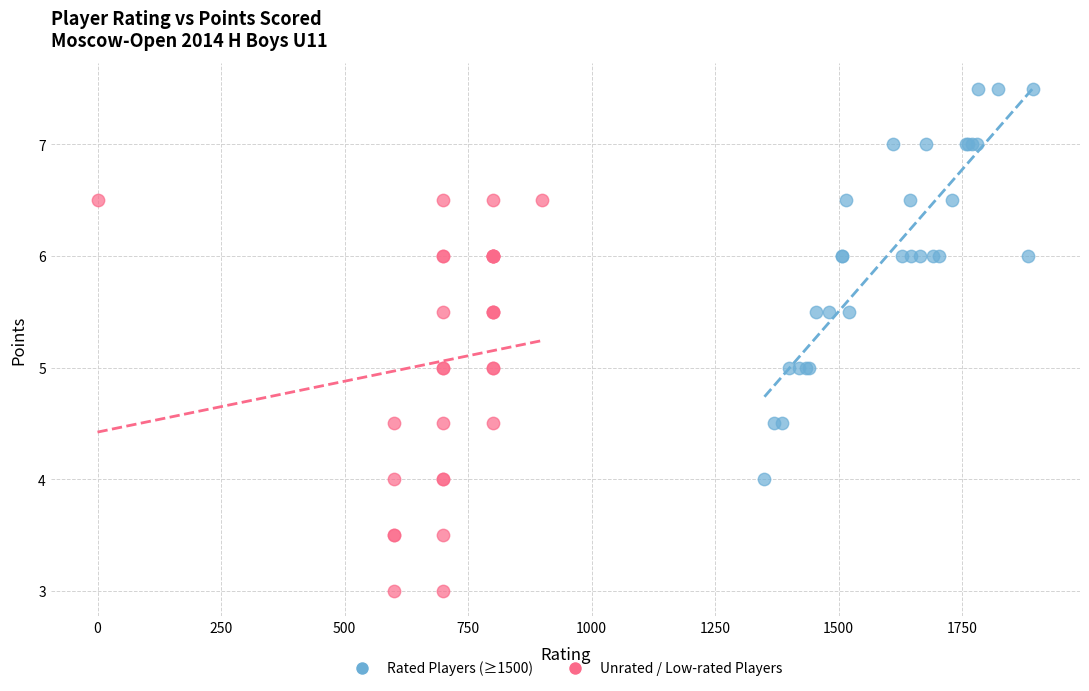

Which series reaches the maximum Y coordinate?

Rated Players (≥1500)